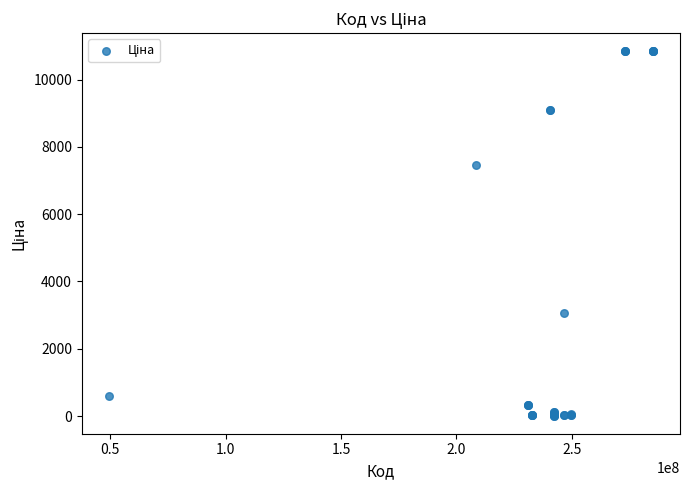

What Y value in the scatter plot is closest to 5427?

7453.8